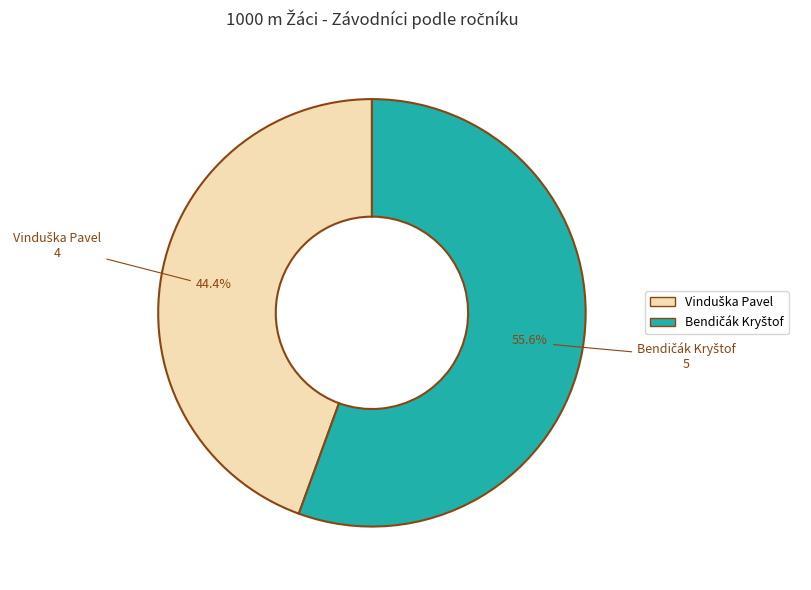

To the nearest percent, what percentage of the pie is Vinduška Pavel?

44%